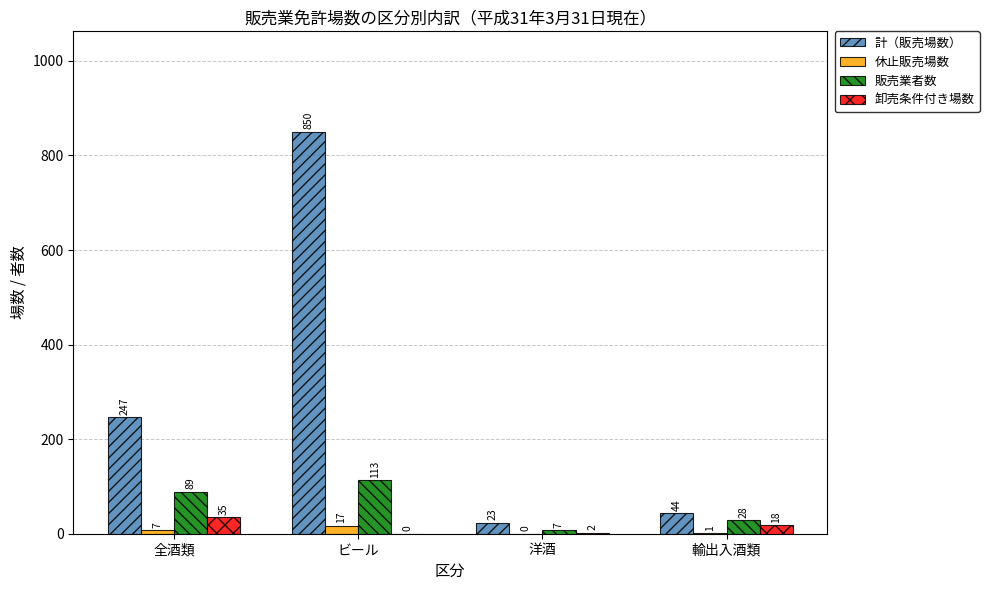

Between ビール and 洋酒, which series saw the biggest shift?

計（販売場数）